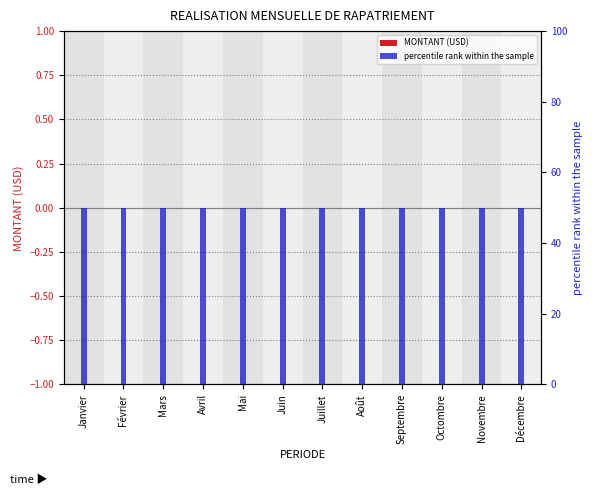

How many groups of bars are there?

12